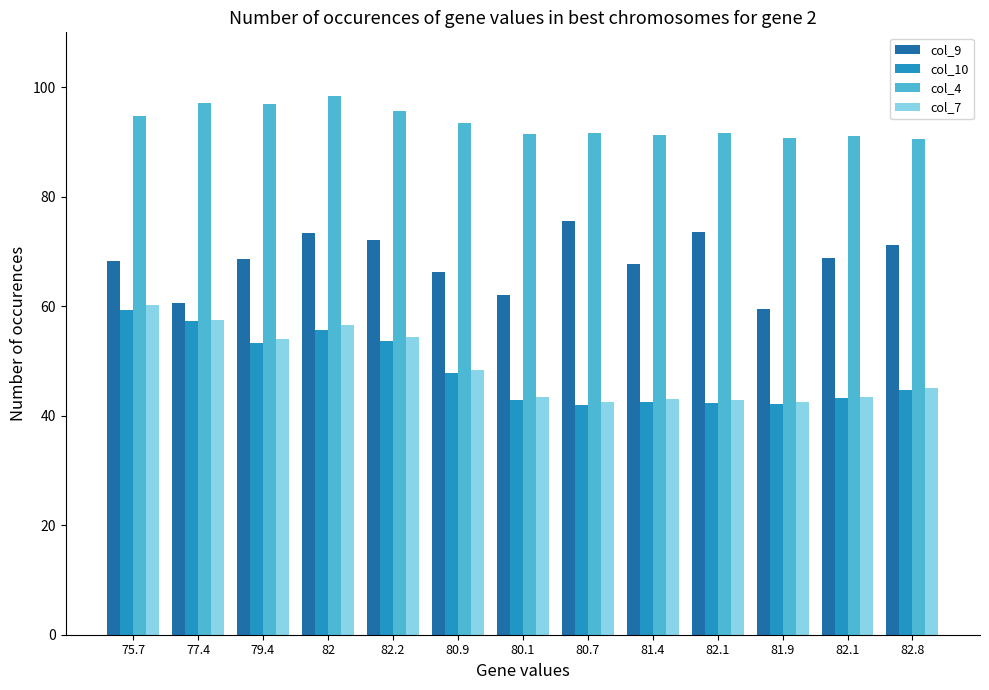

Is the value of col_9 at 75.7 greater than the value of col_4 at 81.4?

No